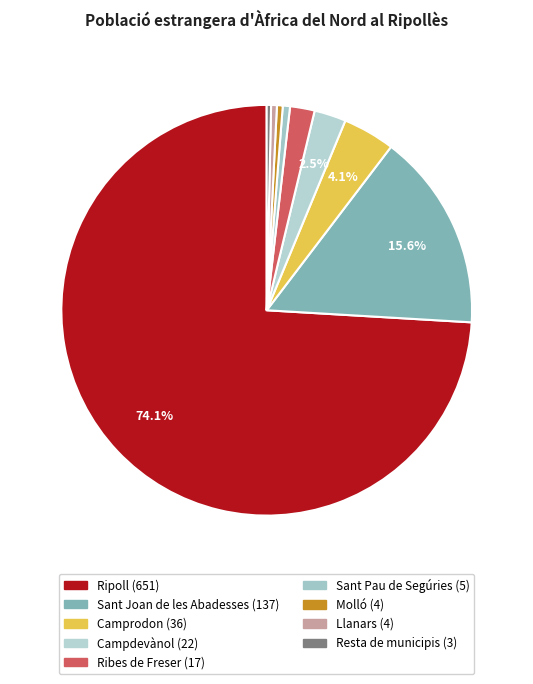

What percentage do Resta de municipis and Molló together represent?

0.8%